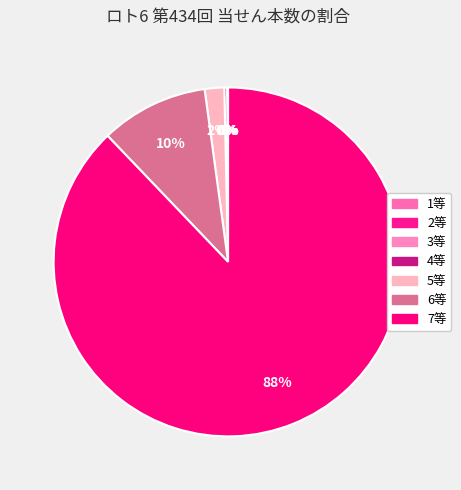

How many segments does this pie chart have?

7